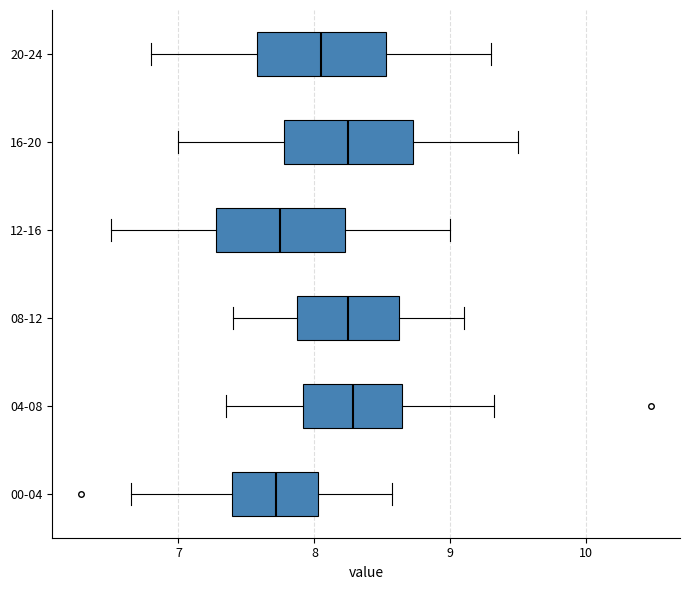

Reading bottom to top, transcribe this box plot: for each box, give where its median line is, the range the box spans, and where its two whiskers end, as read against the x-axis. The values are not printed on the chart, so give them approximately, as read against the axis.

00-04: median 7.7, box 7.4 to 8.0, whiskers 6.7 to 8.6
04-08: median 8.3, box 7.9 to 8.6, whiskers 7.4 to 9.3
08-12: median 8.3, box 7.9 to 8.6, whiskers 7.4 to 9.1
12-16: median 7.8, box 7.3 to 8.2, whiskers 6.5 to 9.0
16-20: median 8.3, box 7.8 to 8.7, whiskers 7.0 to 9.5
20-24: median 8.1, box 7.6 to 8.5, whiskers 6.8 to 9.3